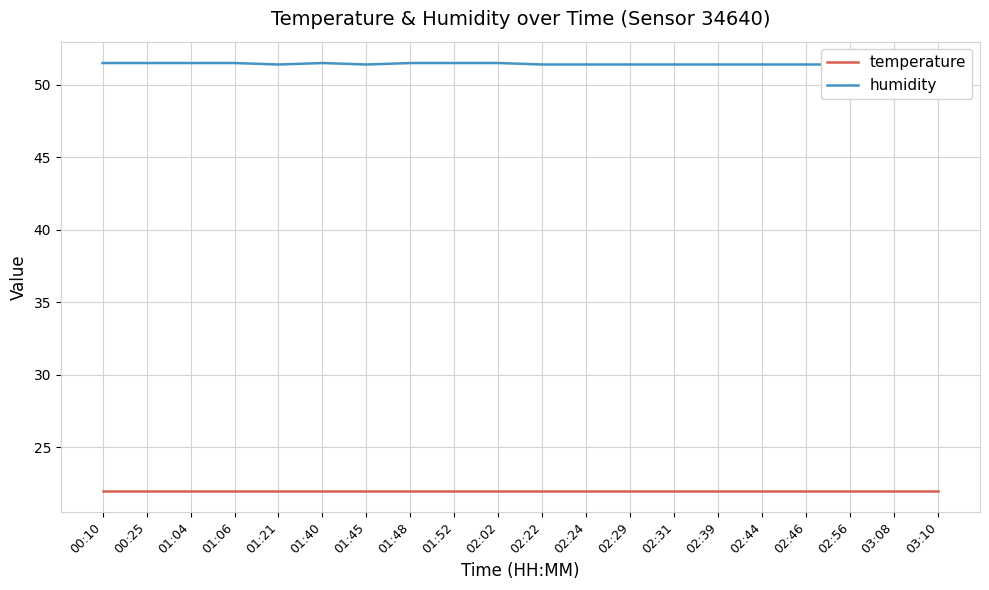

At which label does humidity reach its peak?

00:10